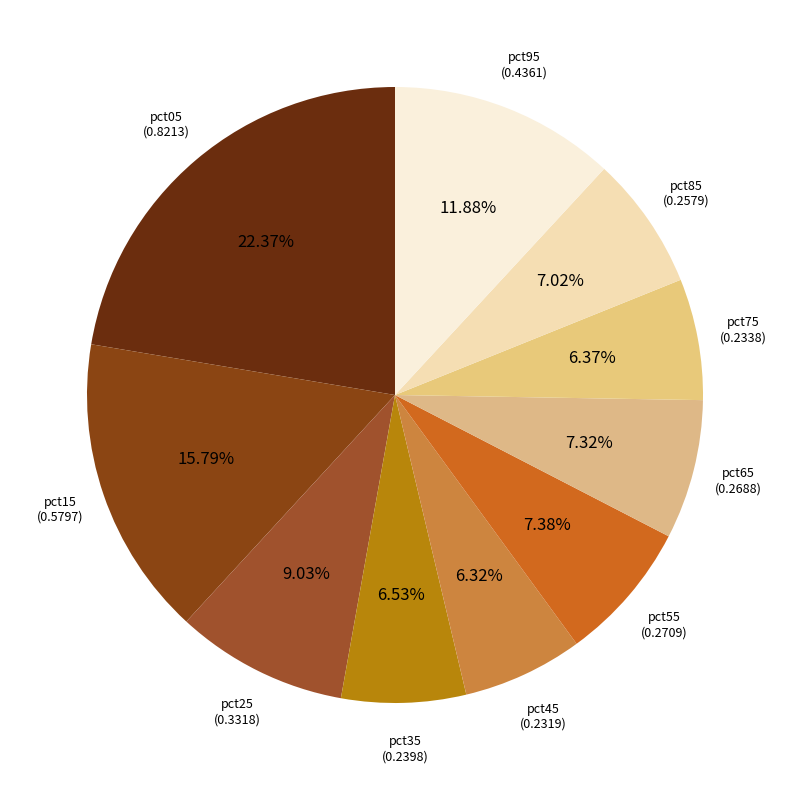

Is pct95 the majority of the pie?

No